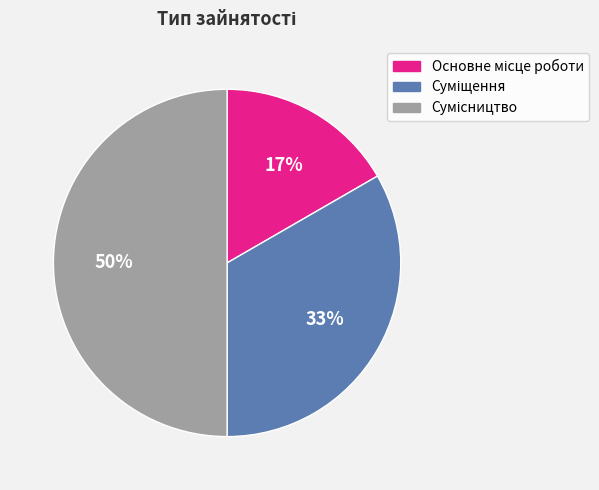

To the nearest percent, what is the average slice percentage?

33%